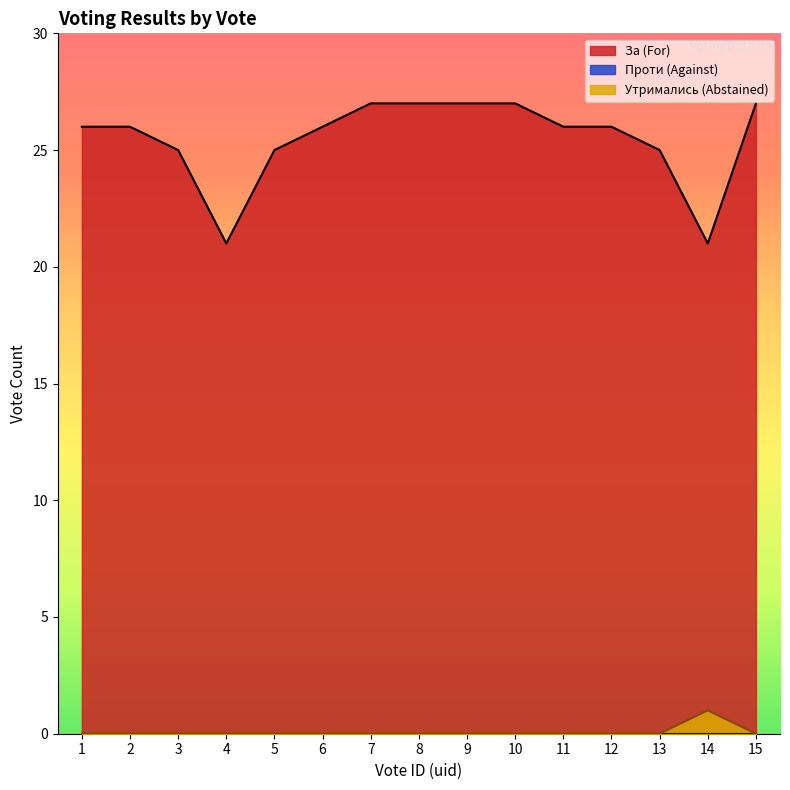

What is the greatest value displayed?

27